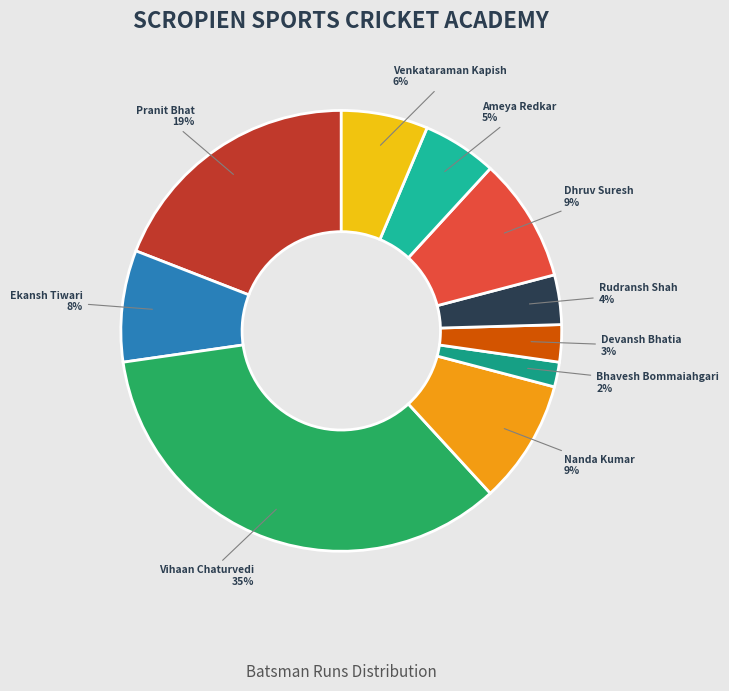

To the nearest percent, what is the difference between the largest and smallest slice percentages?

33%